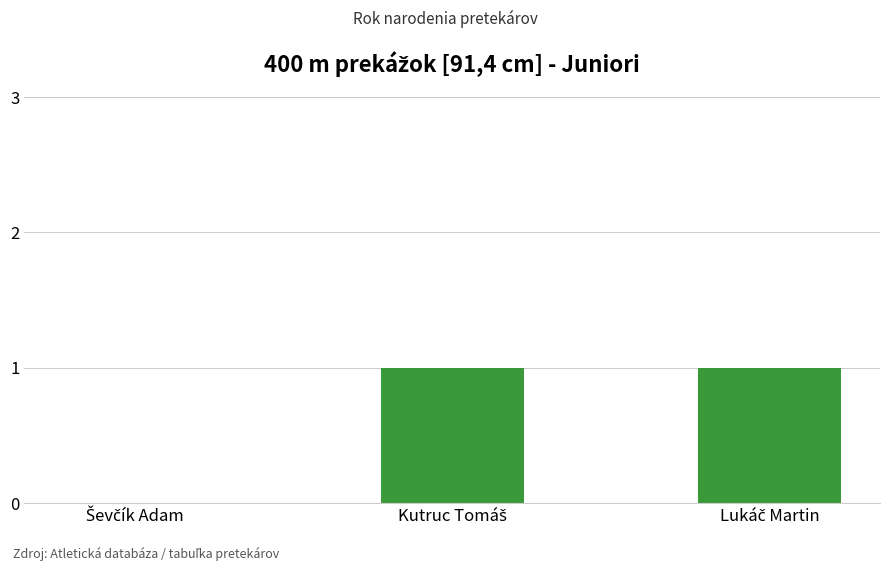

Does the chart contain stacked bars?

No